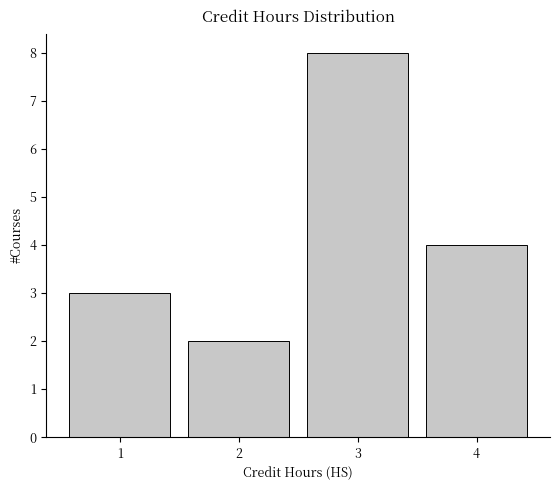

Reading right to left, list all the values displayed in this chart.

4	8	2	3